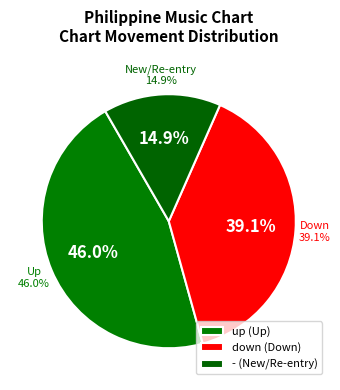

How much of the chart is everything except up?

54.0%